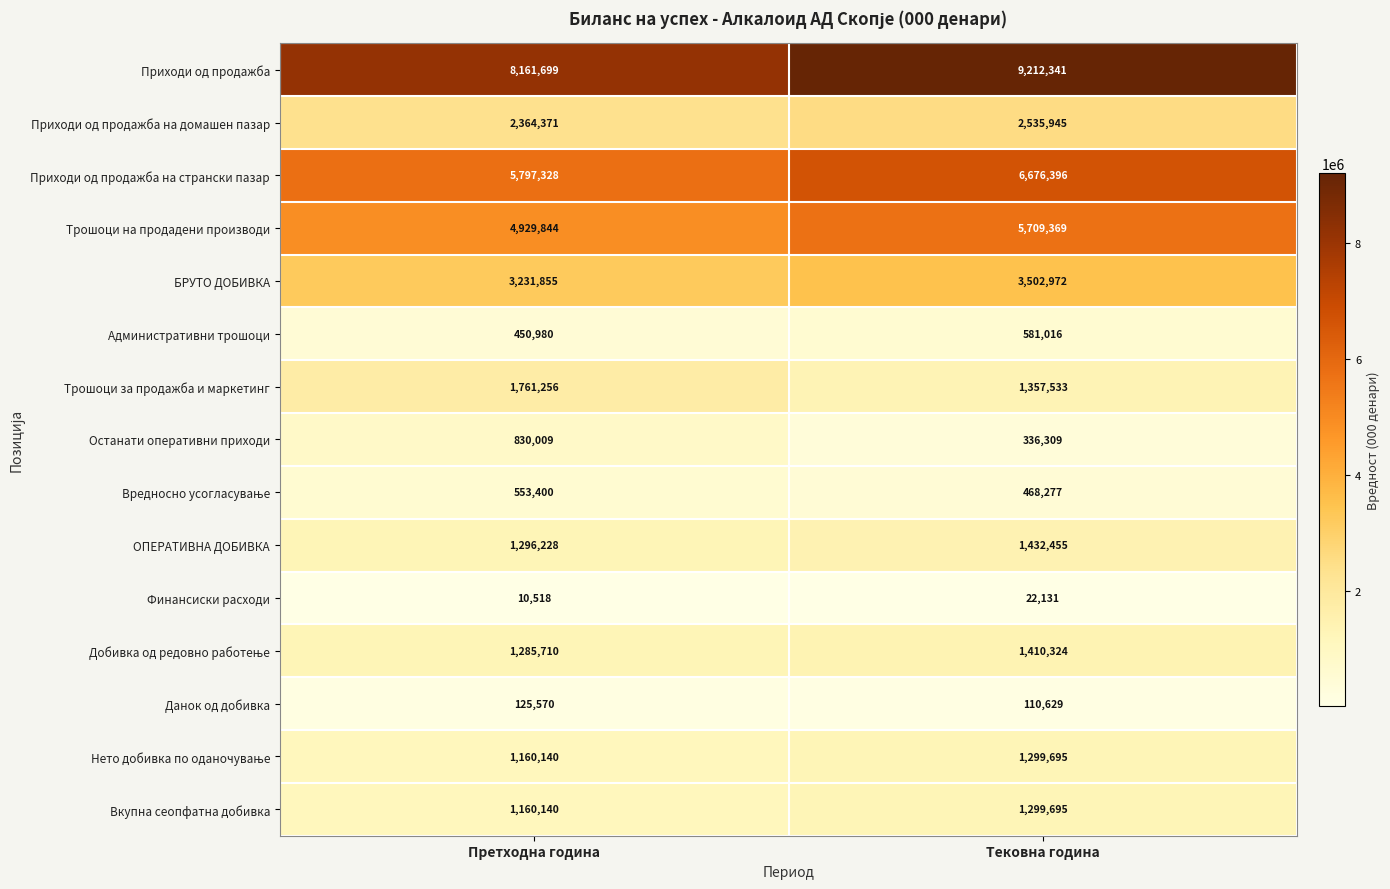

Between Претходна година and Тековна година, which series saw the biggest shift?

Приходи од продажба